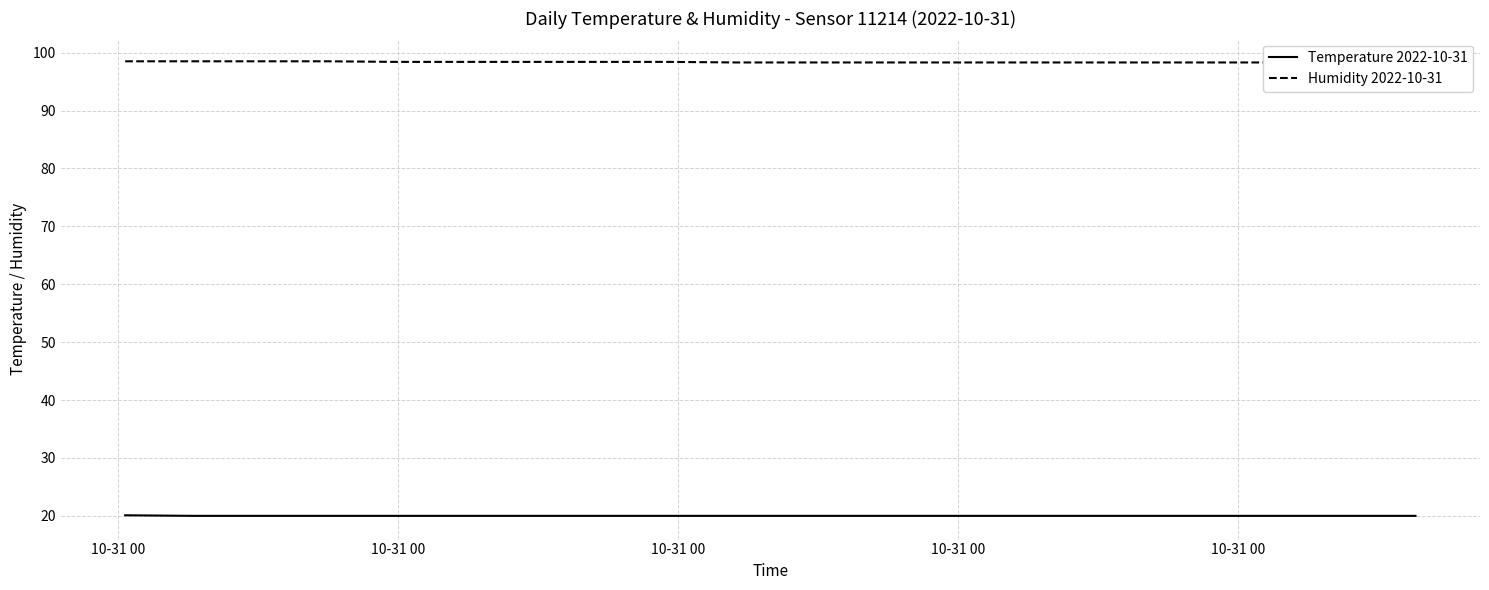

Between 14 and 17, which series saw the biggest shift?

Temperature 2022-10-31